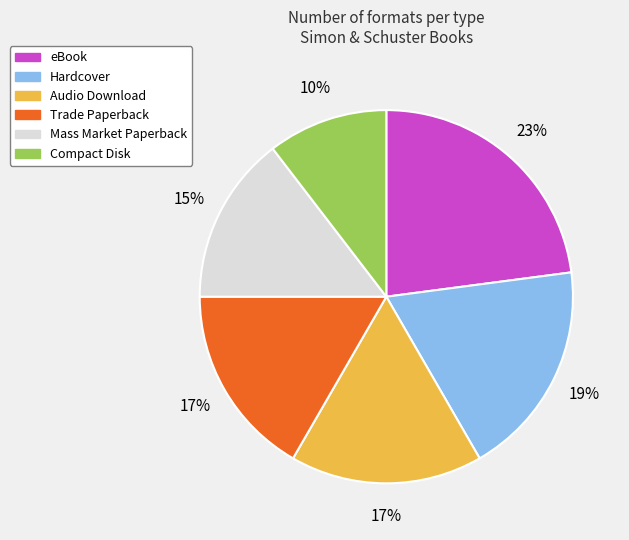

Do eBook and Trade Paperback together represent more than half of the pie?

No